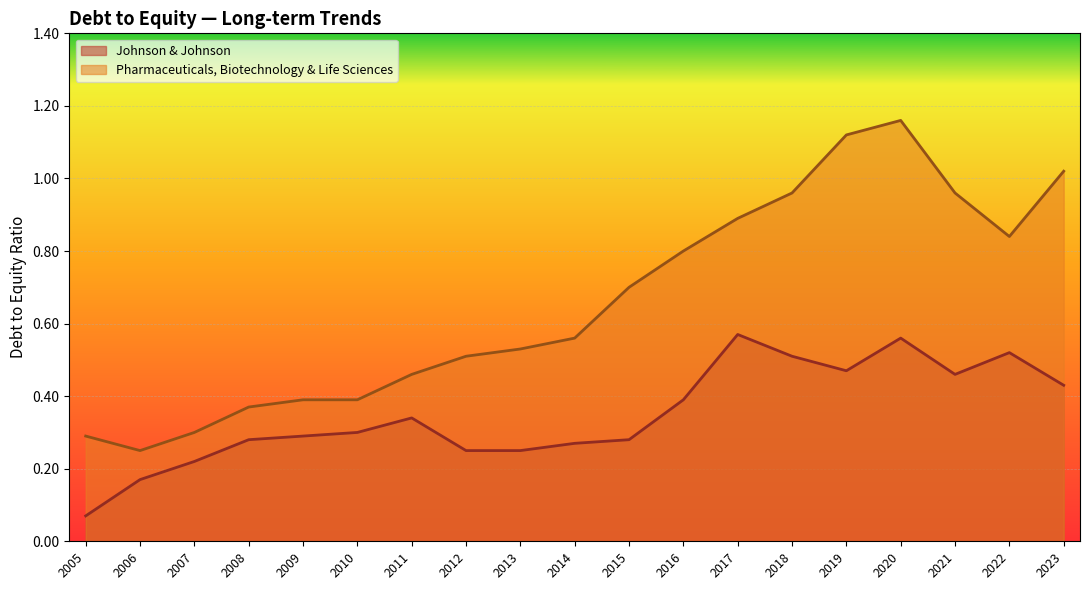

True or false: Johnson & Johnson and Pharmaceuticals, Biotechnology & Life Sciences intersect in this chart.

False